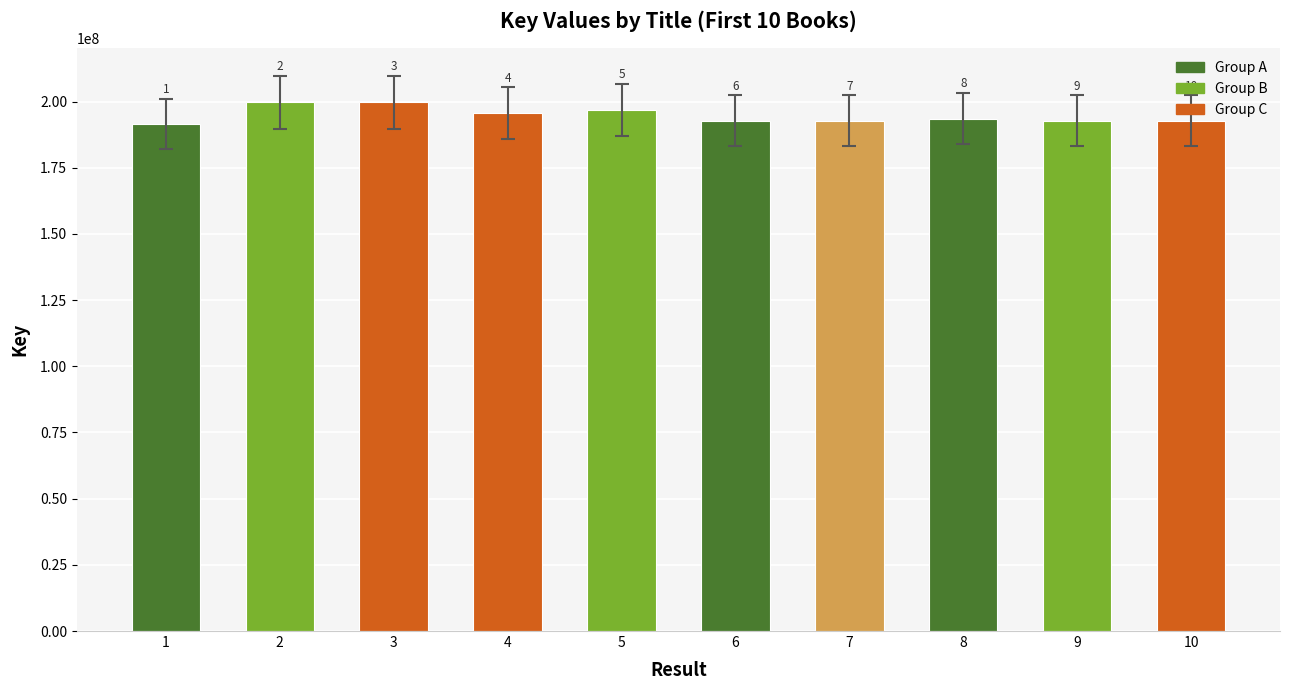

Are the bars horizontal?

No